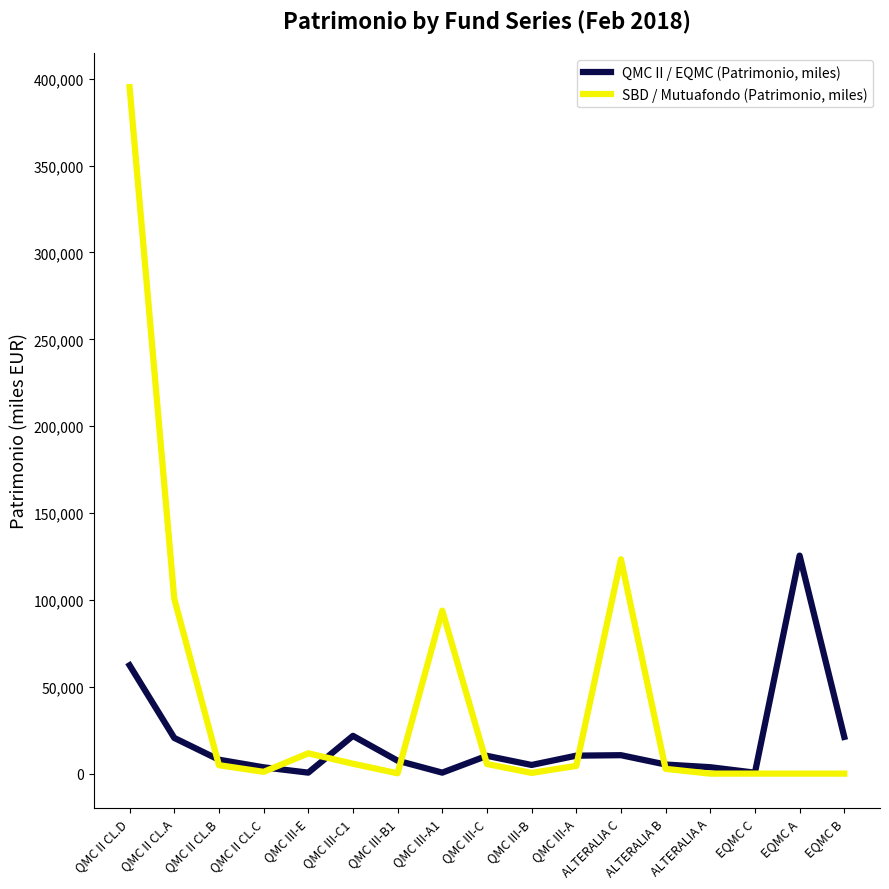

Rank the series by their average value, from lowest to highest.

QMC II / EQMC (Patrimonio, miles), SBD / Mutuafondo (Patrimonio, miles)